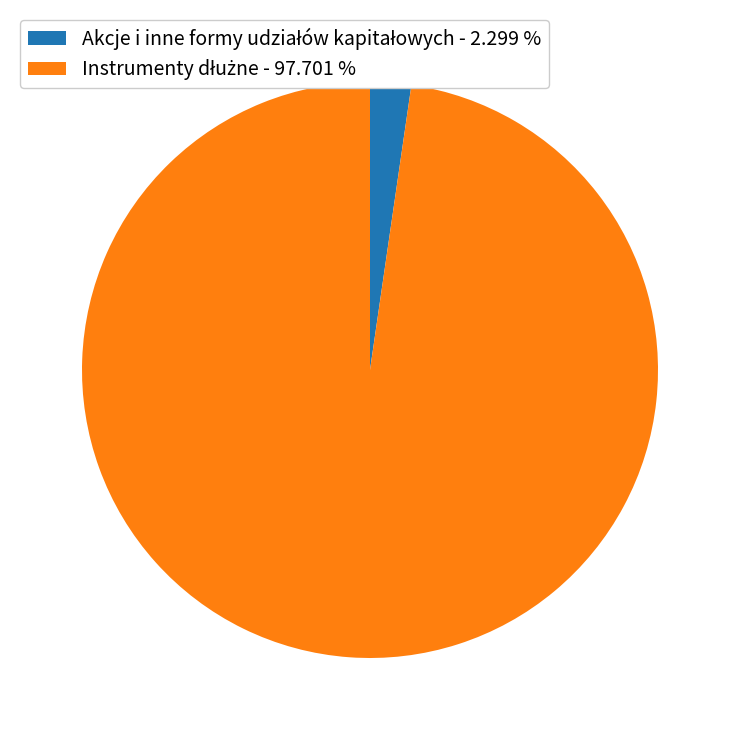

Is there a majority slice in this chart?

Yes